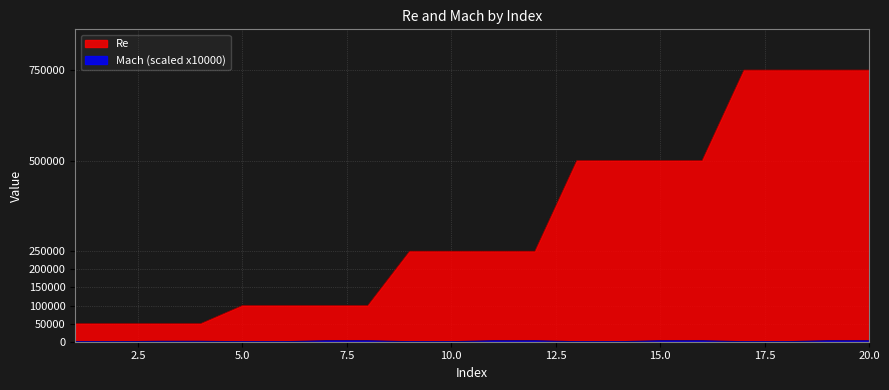

Reading left to right, what are all the values shown in this chart?

Re: 1=50000	2=50000	3=50000	4=50000	5=100000	6=100000	7=100000	8=100000	9=250000	10=250000	11=250000	12=250000	13=500000	14=500000	15=500000	16=500000	17=750000	18=750000	19=750000	20=750000
Mach_scaled: 1=0	2=0	3=1000	4=1000	5=0	6=0	7=2500	8=2500	9=0	10=0	11=2500	12=2500	13=0	14=0	15=2500	16=2500	17=0	18=0	19=2500	20=2500